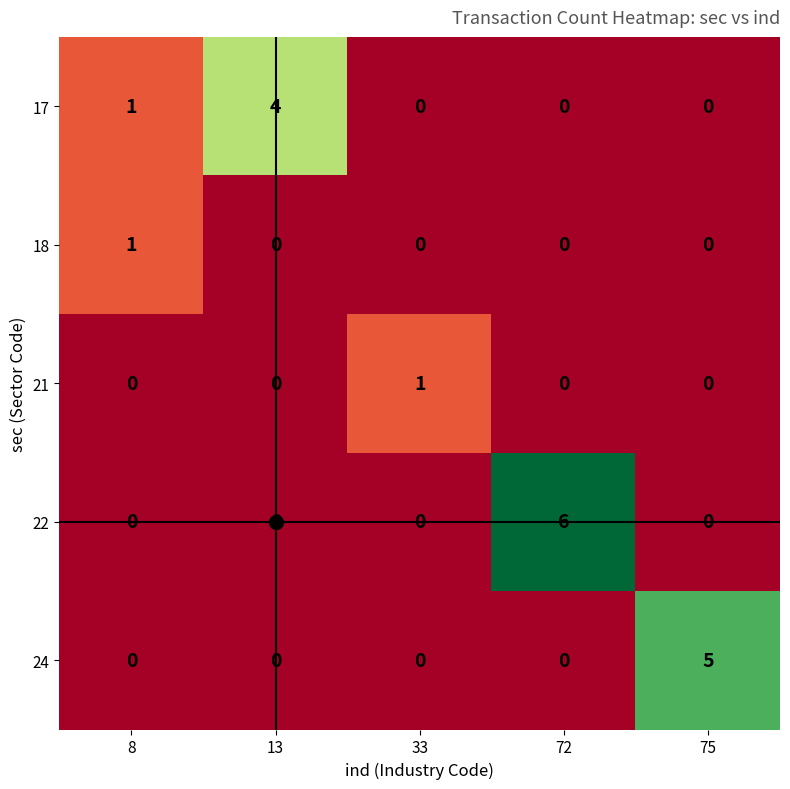

Is it true that 22 equals -3 at 8?

False